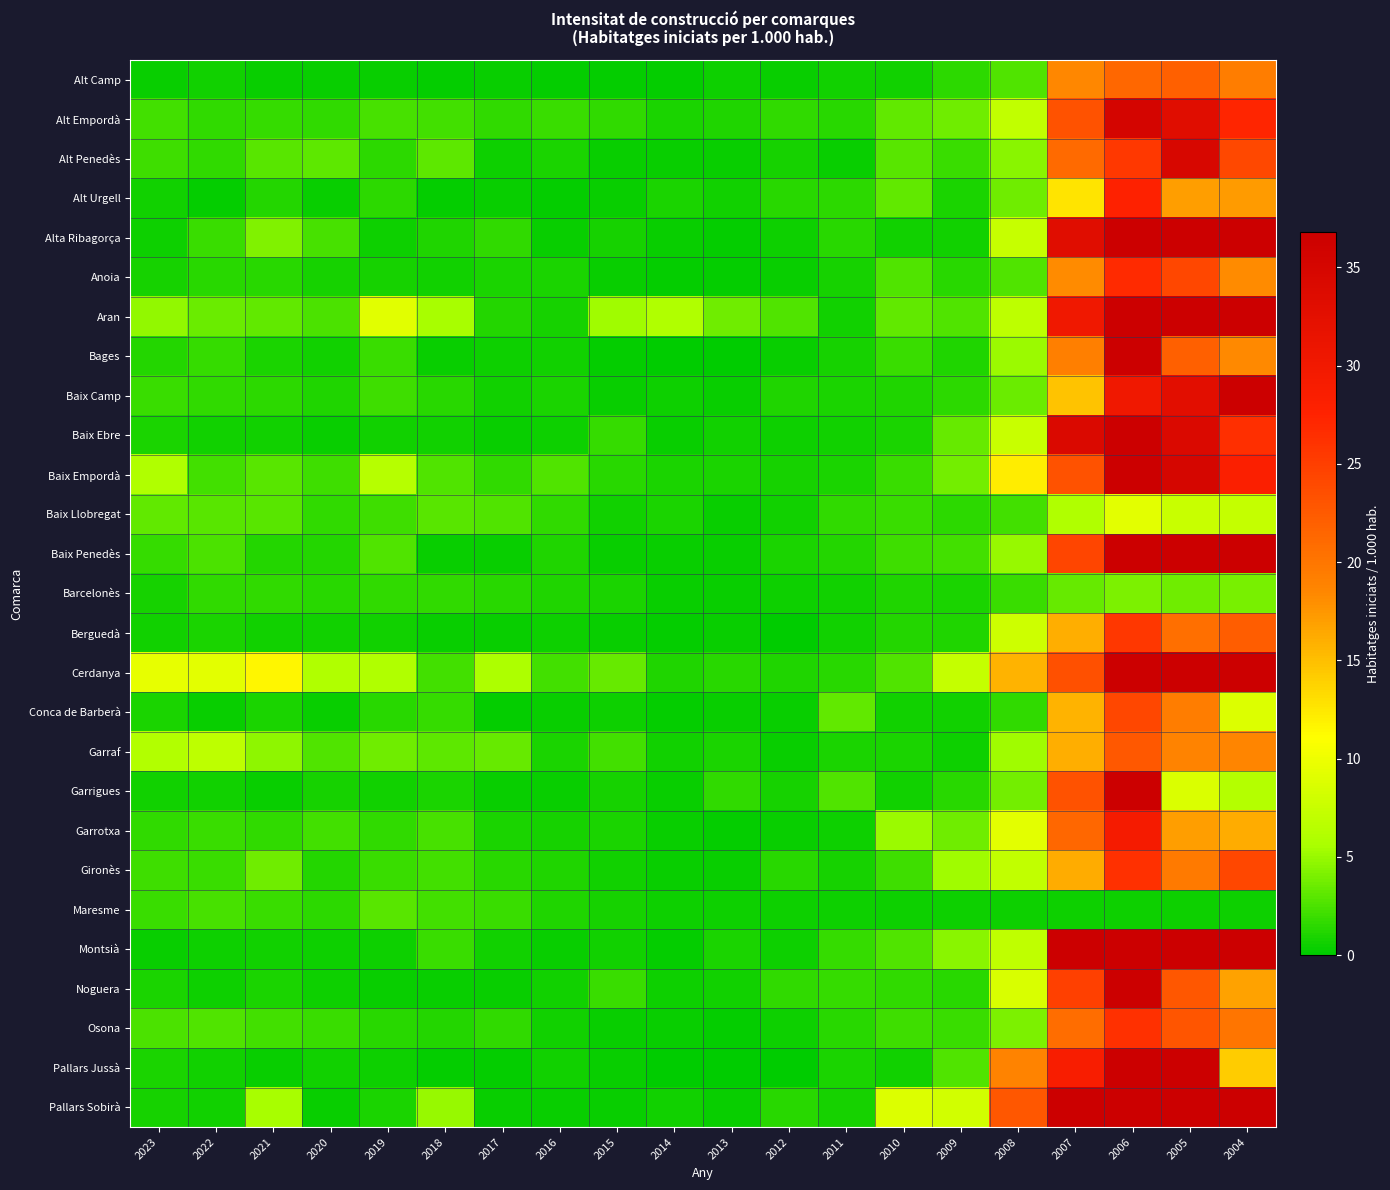

What is the smallest value displayed?

0.1